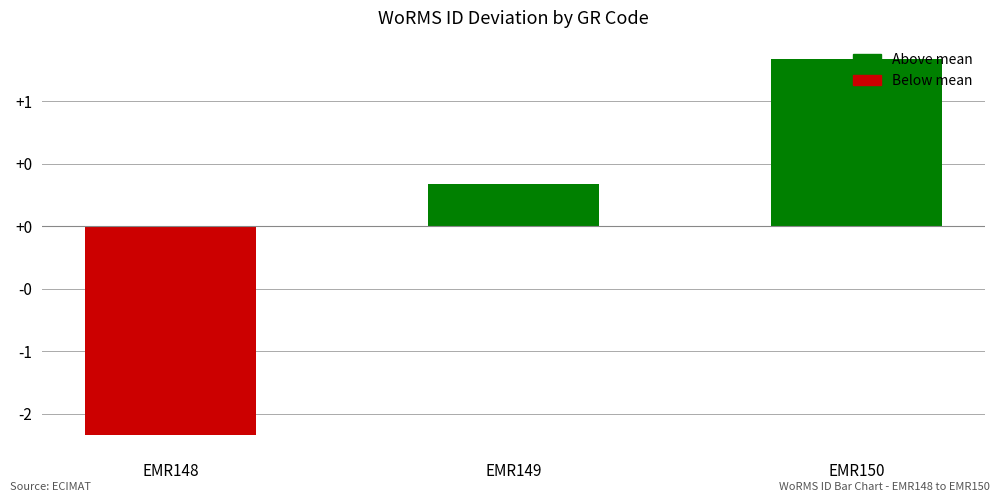

What is the difference between the maximum and minimum values?

3.0